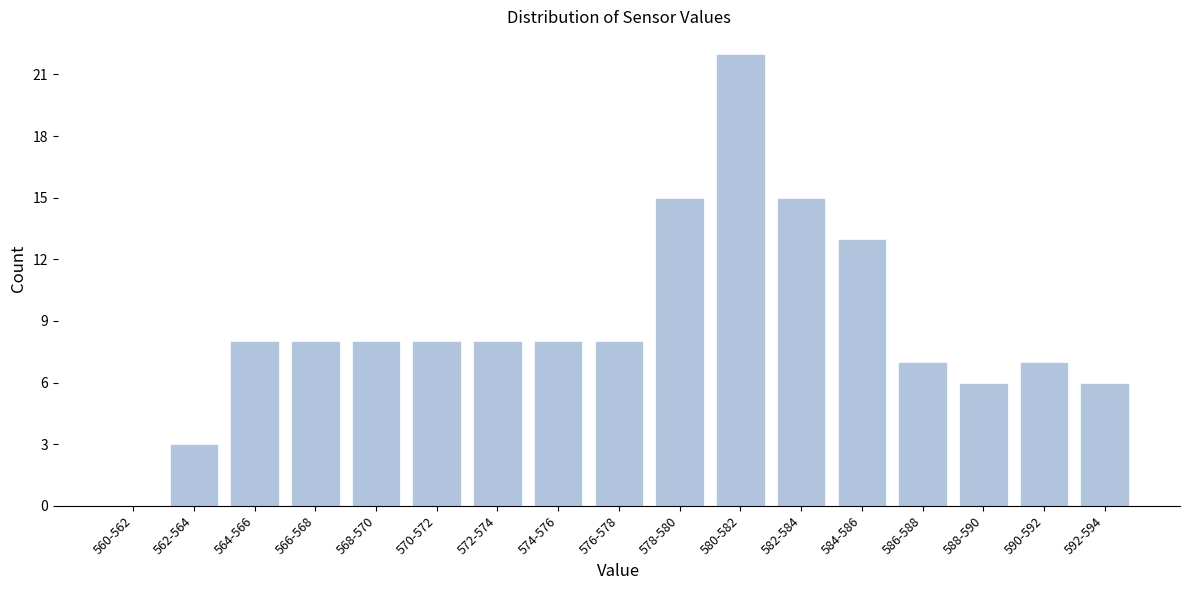

Is it true that the value at 570-572 is 8?

True